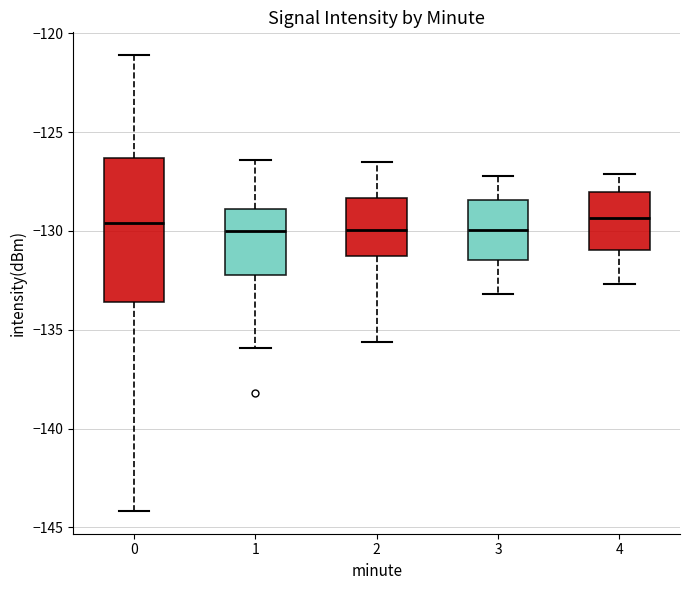

Reading left to right, read every box against the y-axis: the position of its median line, the range the box covers, and the ends of its whiskers. The values are not printed on the chart, so give them approximately, as read against the axis.

0: median -129.5, box -133.5 to -126.5, whiskers -144.0 to -121.0
1: median -130.0, box -132.0 to -129.0, whiskers -136.0 to -126.5
2: median -130.0, box -131.5 to -128.5, whiskers -135.5 to -126.5
3: median -130.0, box -131.5 to -128.5, whiskers -133.0 to -127.0
4: median -129.5, box -131.0 to -128.0, whiskers -132.5 to -127.0